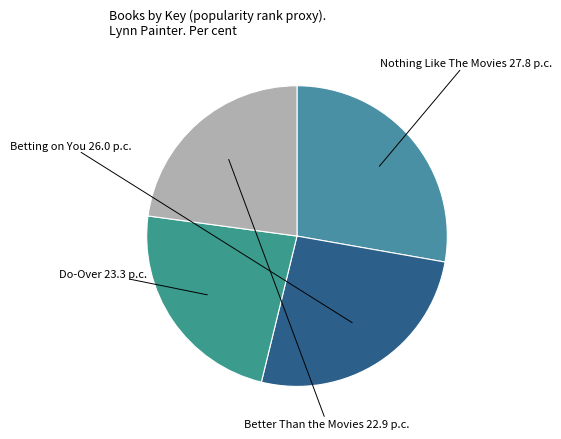

To the nearest percent, what portion does Betting on You represent?

26%